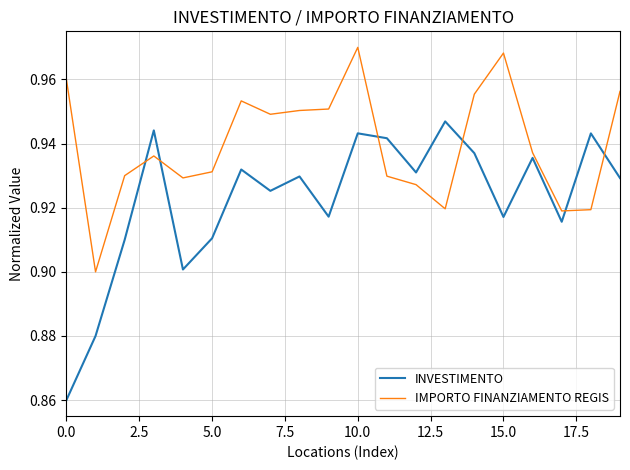

How many lines are shown in the chart?

2